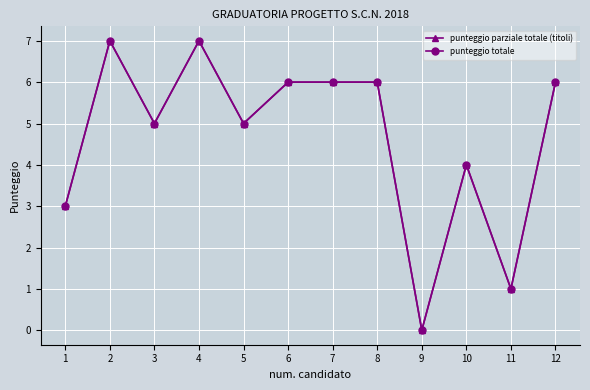

Is this an area chart (filled region under the line)?

No